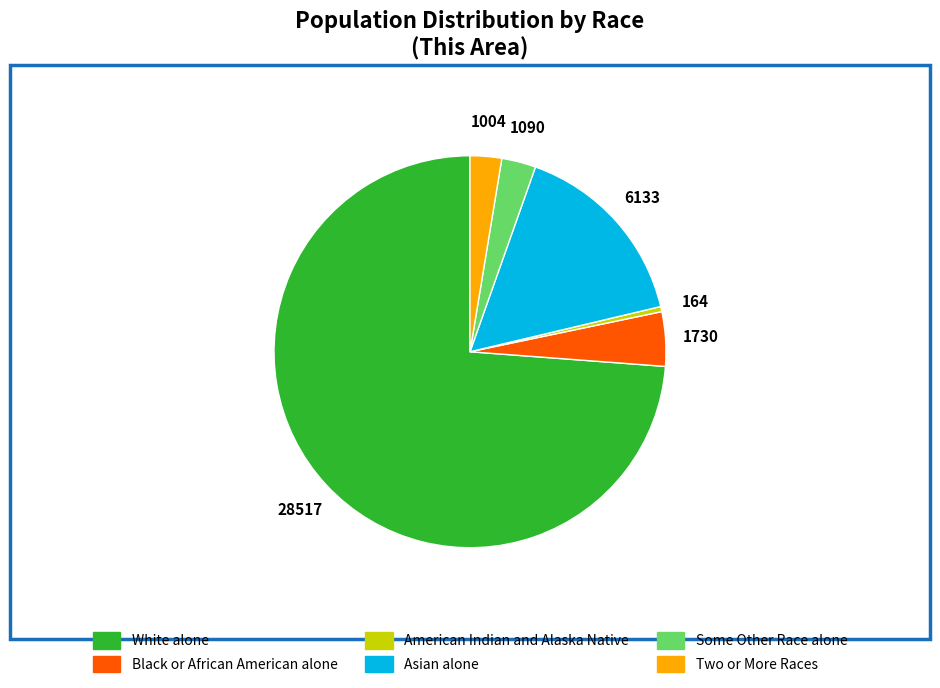

Is the sum of Black or African American alone and Two or More Races greater than half?

No